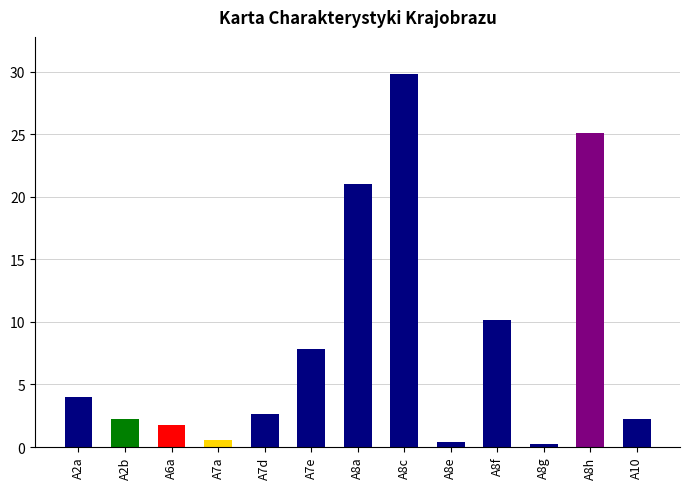

What is the difference between the values at A8f and A6a?

8.4